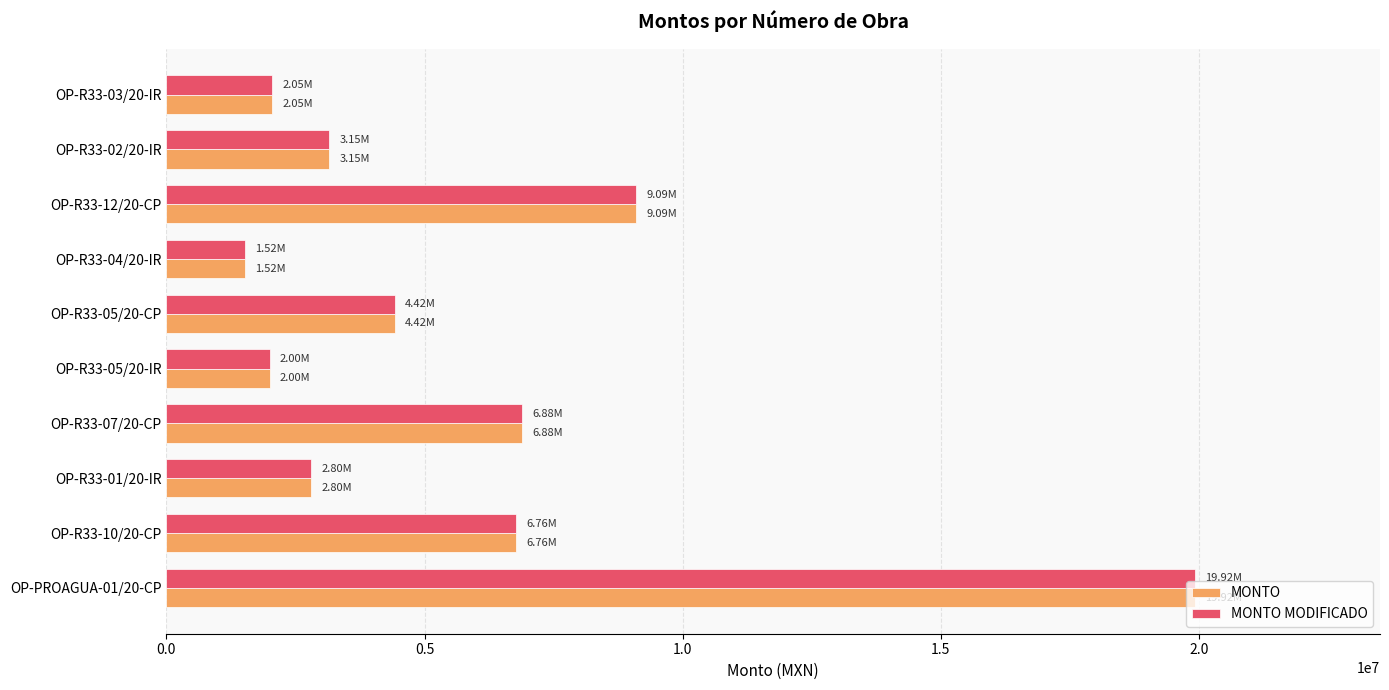

At which category is the sum across all series the highest?

OP-PROAGUA-01/20-CP